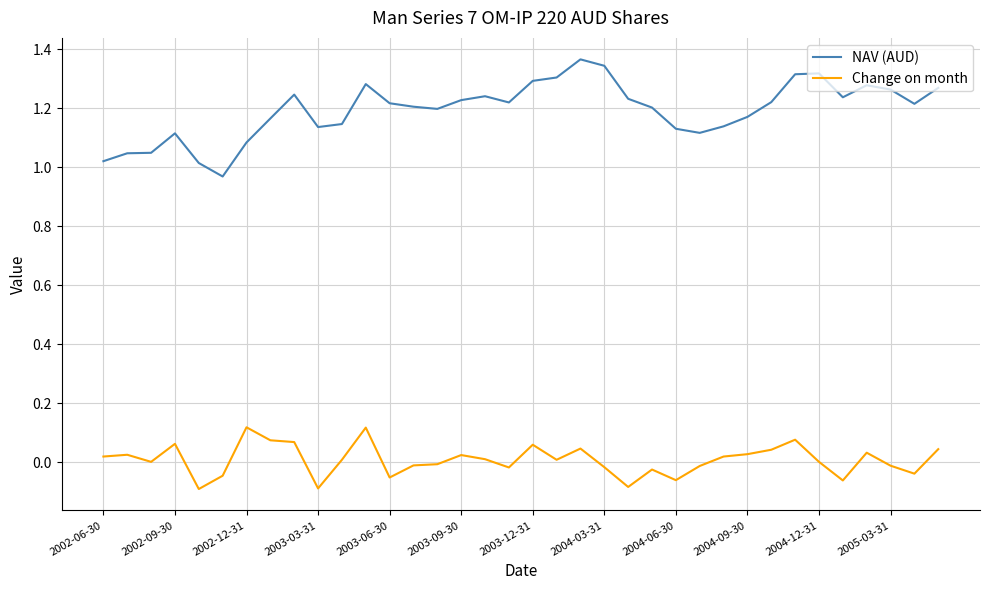

Which series has the largest range (max minus min)?

NAV (AUD)